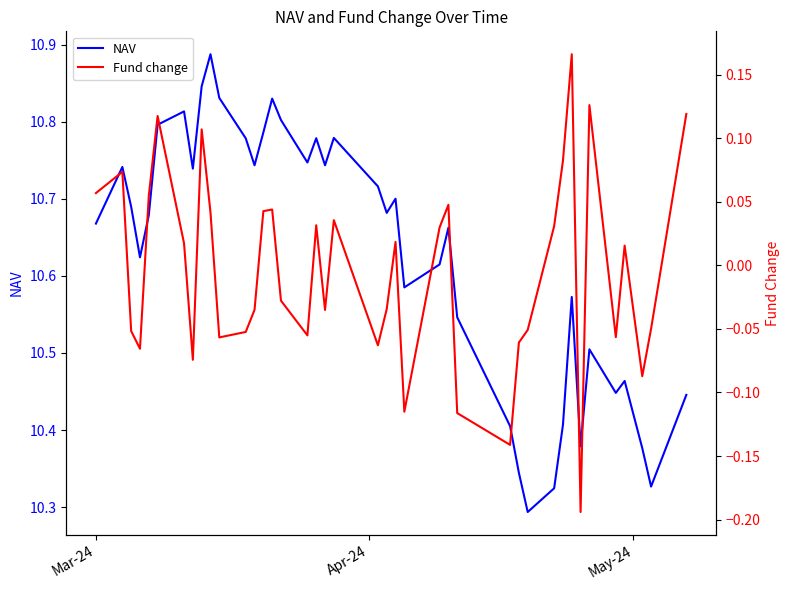

What are all the series names shown in the legend?

NAV, Fund change